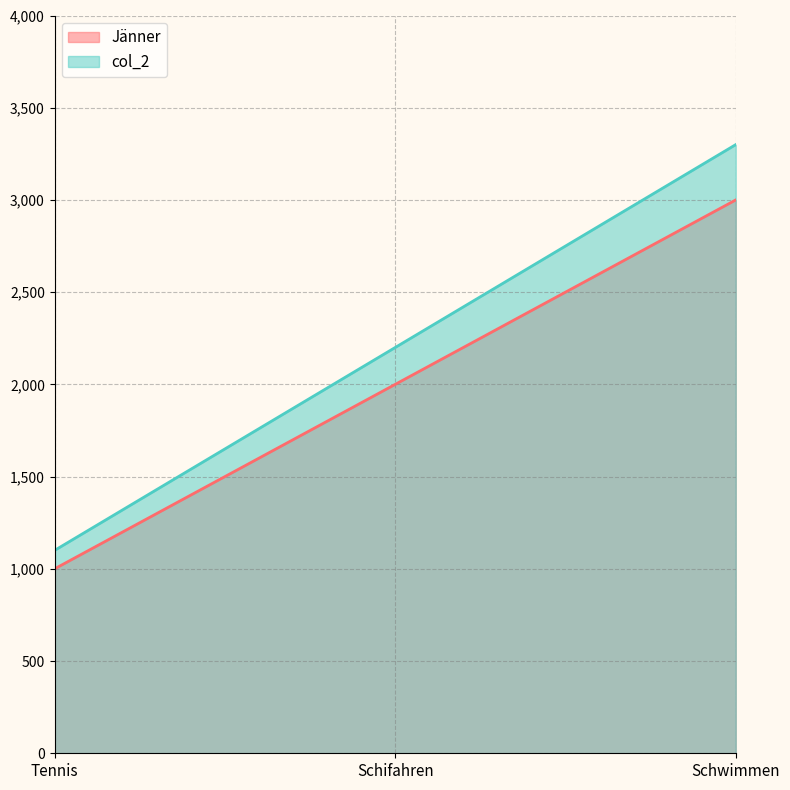

List the series in order of their peak value, lowest first.

Jänner, col_2